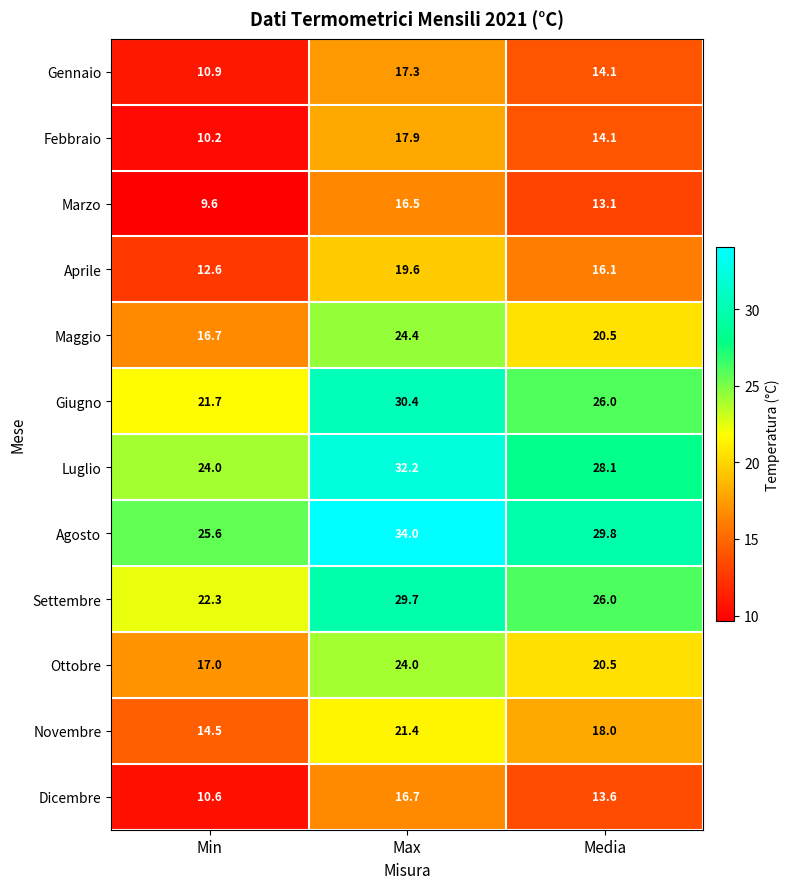

True or false: Marzo has a value of 17.5 at Media.

False